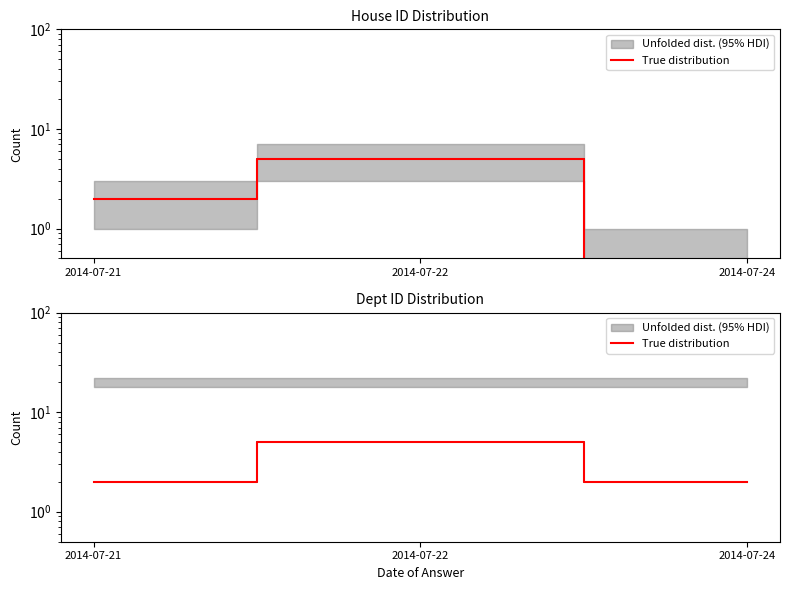

How many lines are shown in the chart?

1